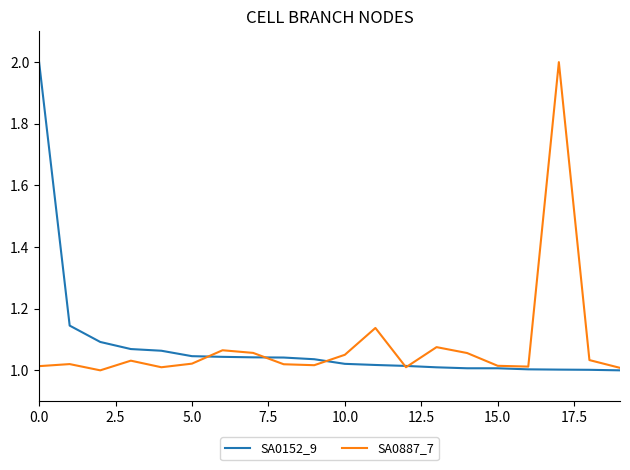

How many times do SA0887_7 and SA0152_9 cross each other?

5